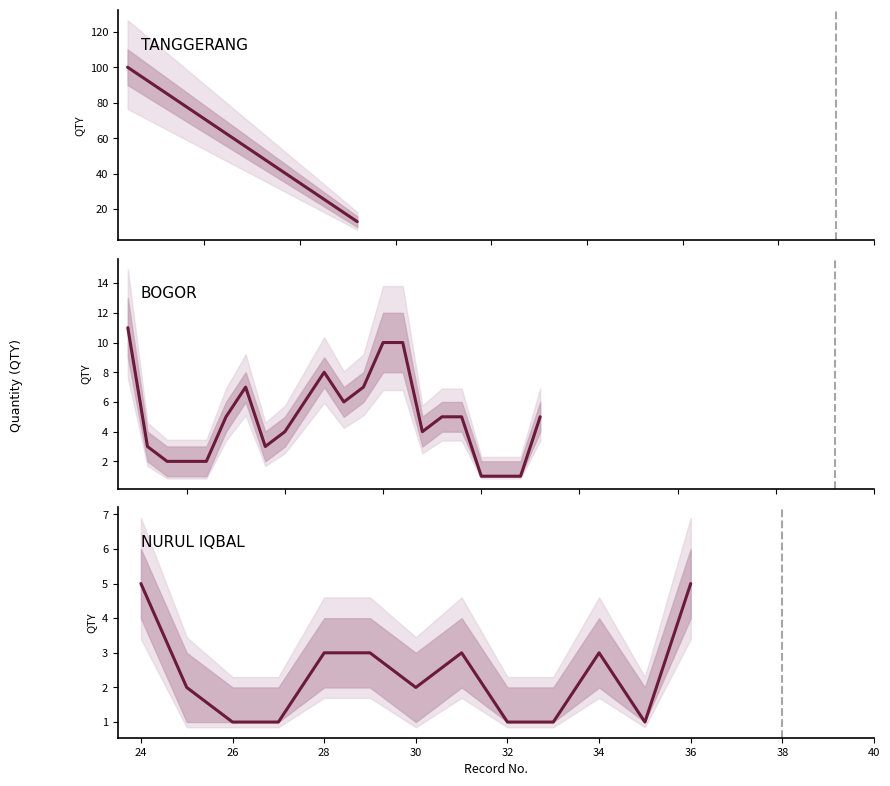

The QTY series shows 2 at 3. True or false?

True